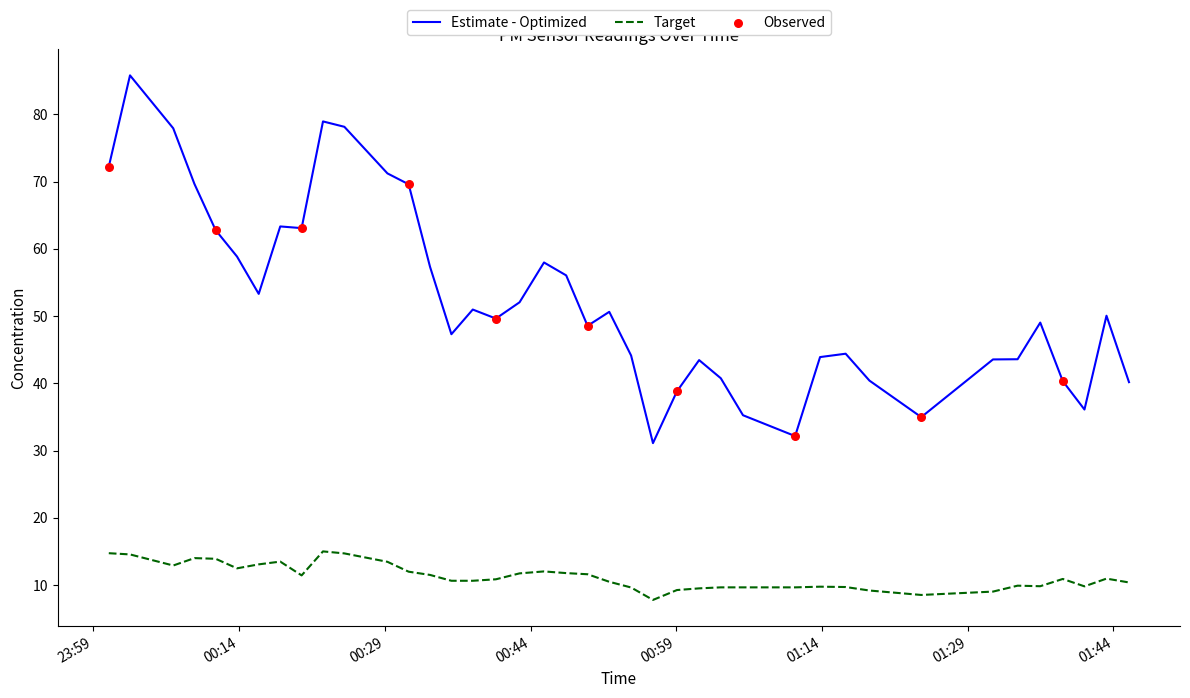

True or false: Estimate - Optimized and Target cross at least once.

False